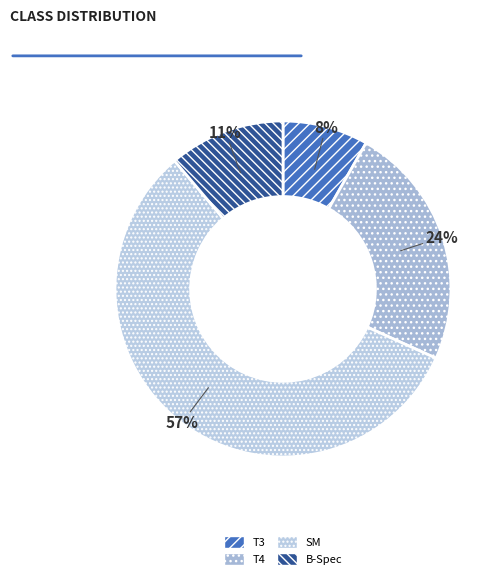

How many segments does this pie chart have?

4